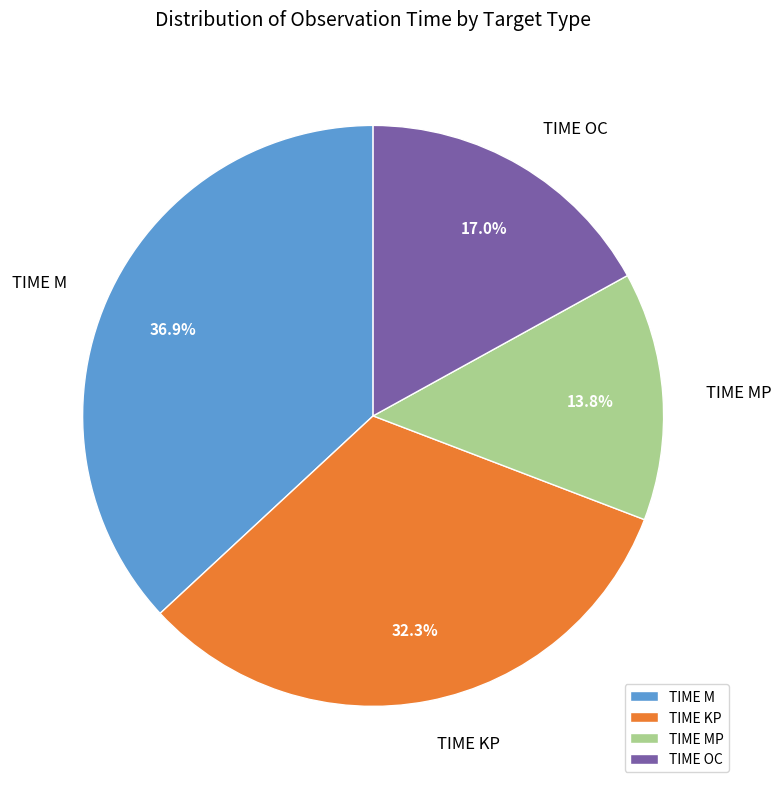

To the nearest percent, what is the average slice percentage?

25%